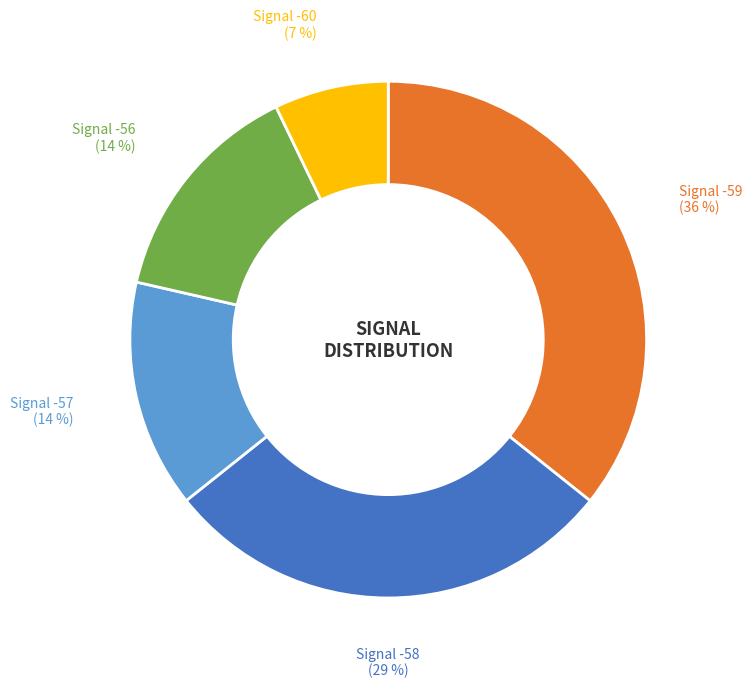

Does any single category account for the majority?

No